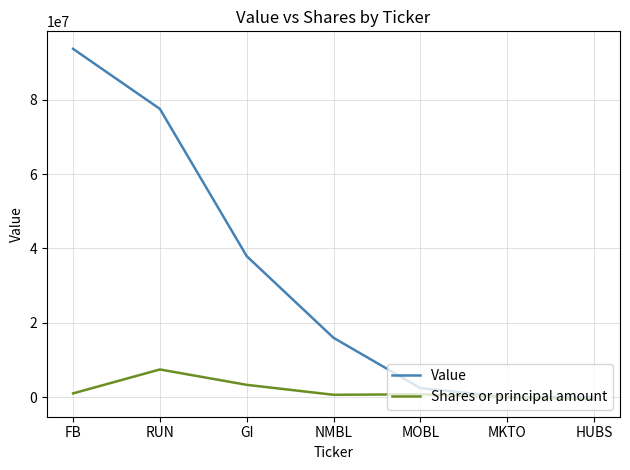

Which series has the largest range (max minus min)?

Value